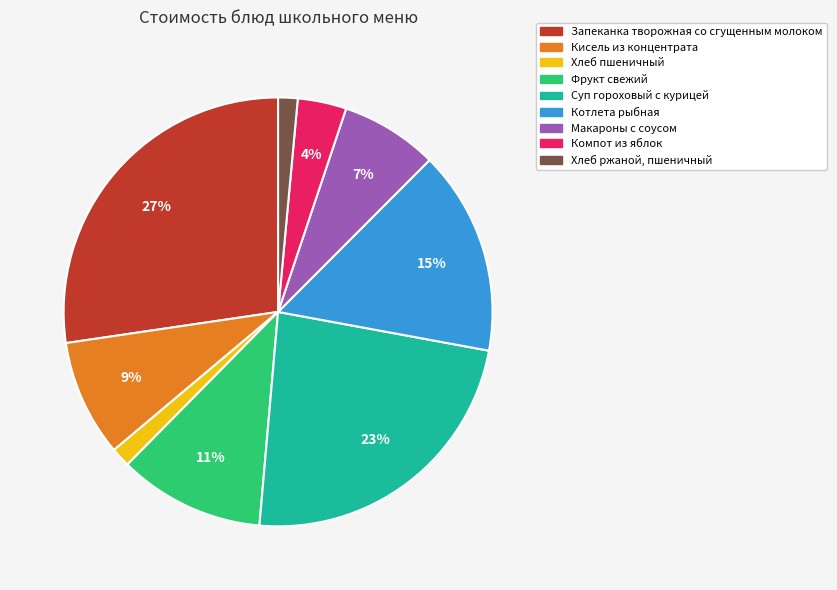

Between Запеканка творожная со сгущенным молоком and Кисель из концентрата, which is larger?

Запеканка творожная со сгущенным молоком